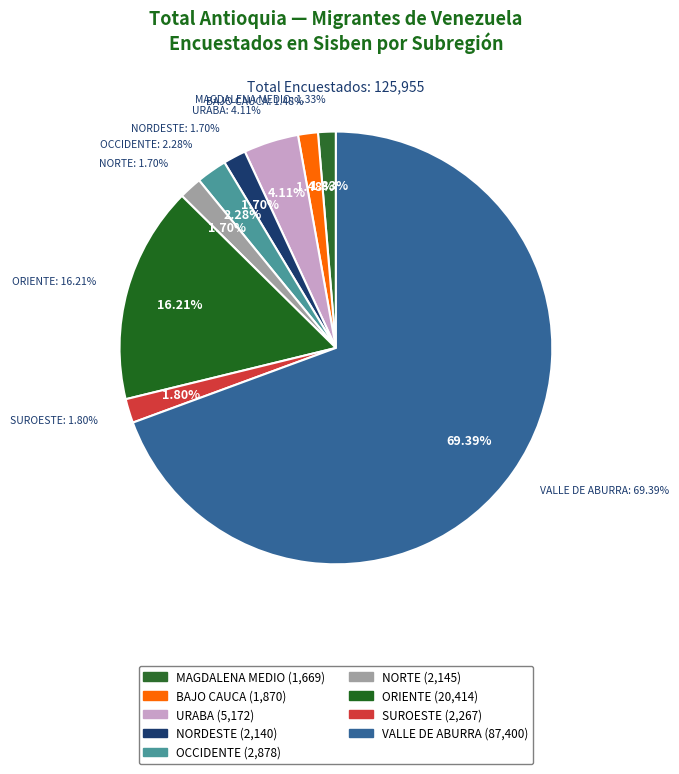

Which slice is the smallest?

MAGDALENA MEDIO